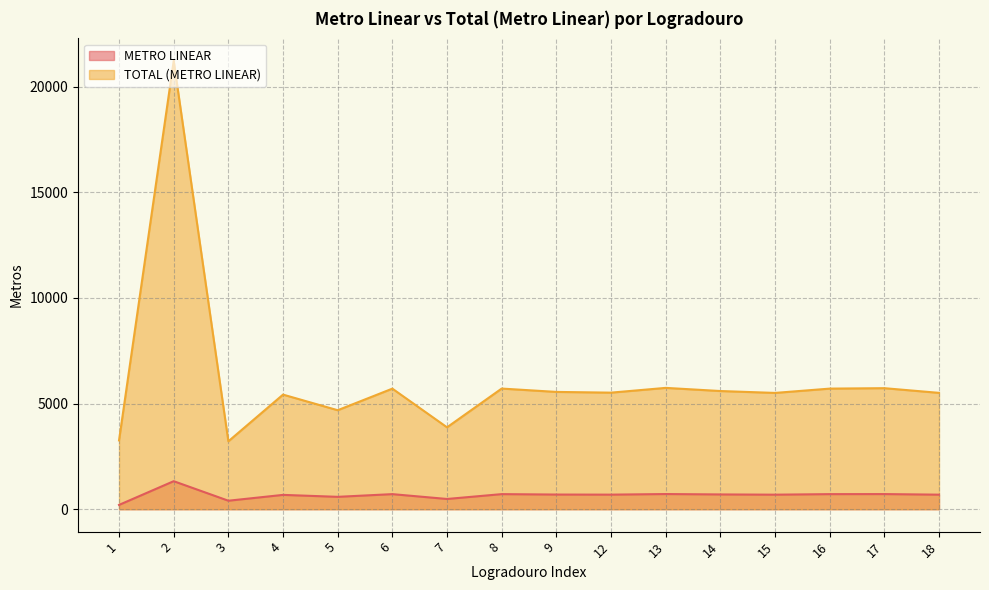

What is the value of the TOTAL (METRO LINEAR) point at the 2nd from the left?

21227.2